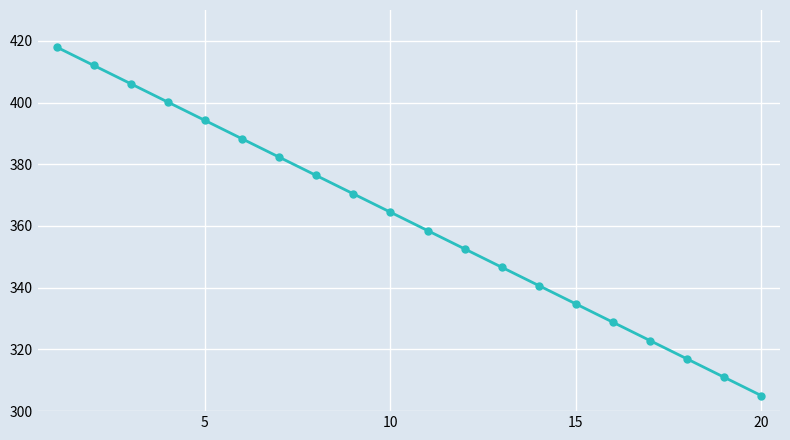

What is the value of the 14th point from the left?

340.7